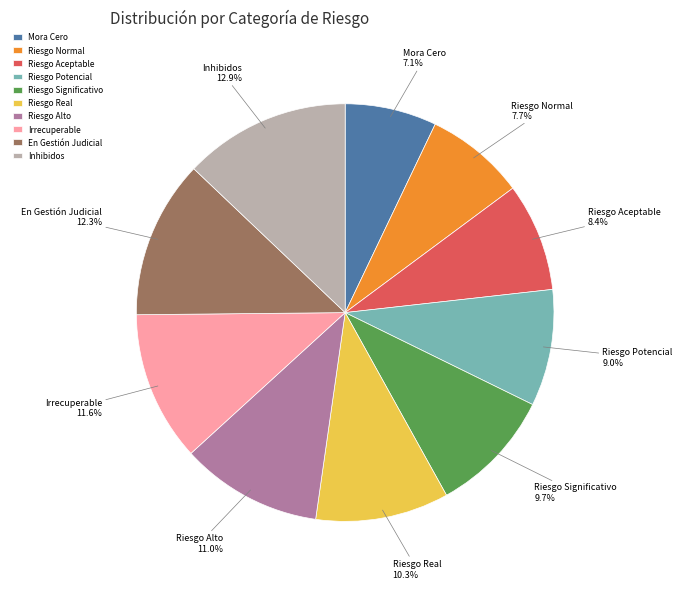

To the nearest percent, what is the combined percentage of En Gestión Judicial and Riesgo Real?

23%